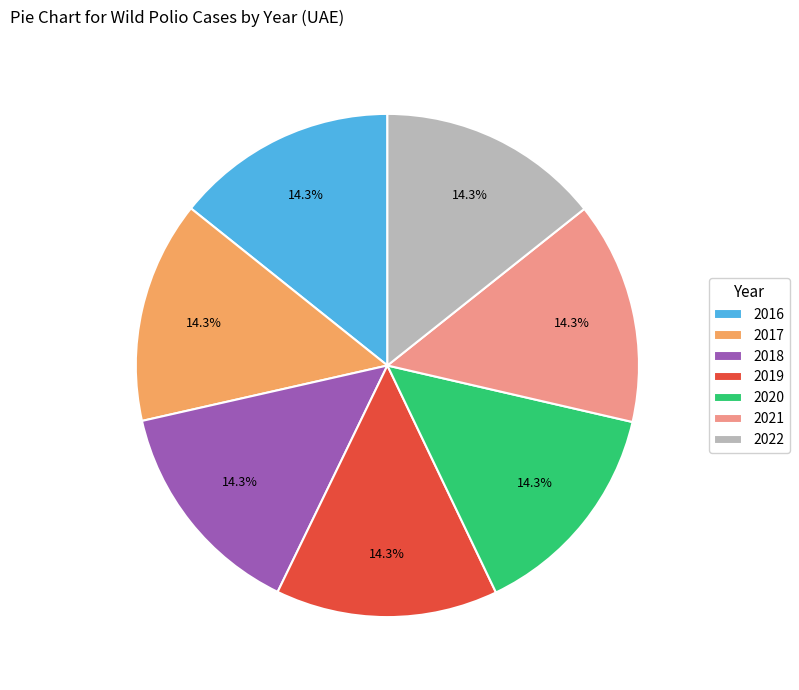

Combined, do 2020 and 2019 account for over 50%?

No